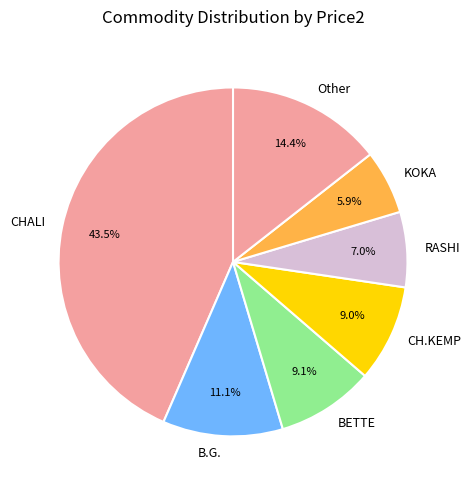

The CHALI slice represents 1% of the pie. True or false?

False